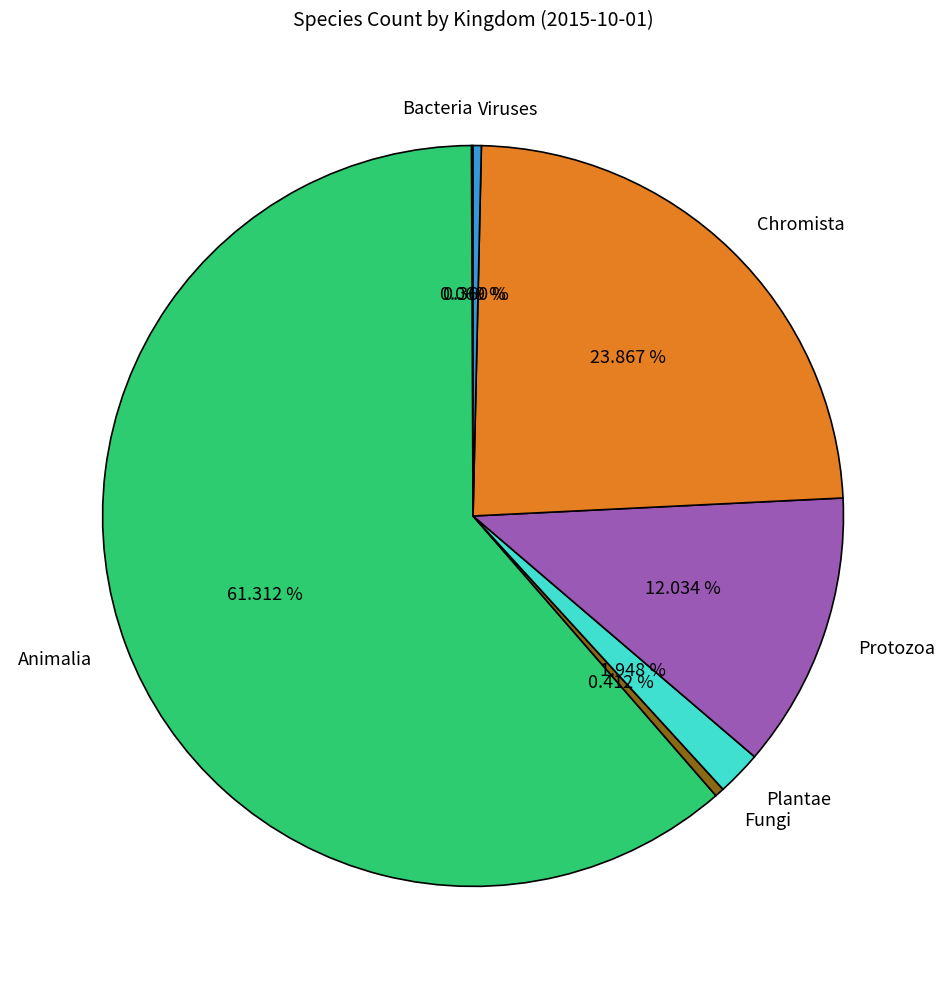

Between Chromista and Plantae, which is larger?

Chromista